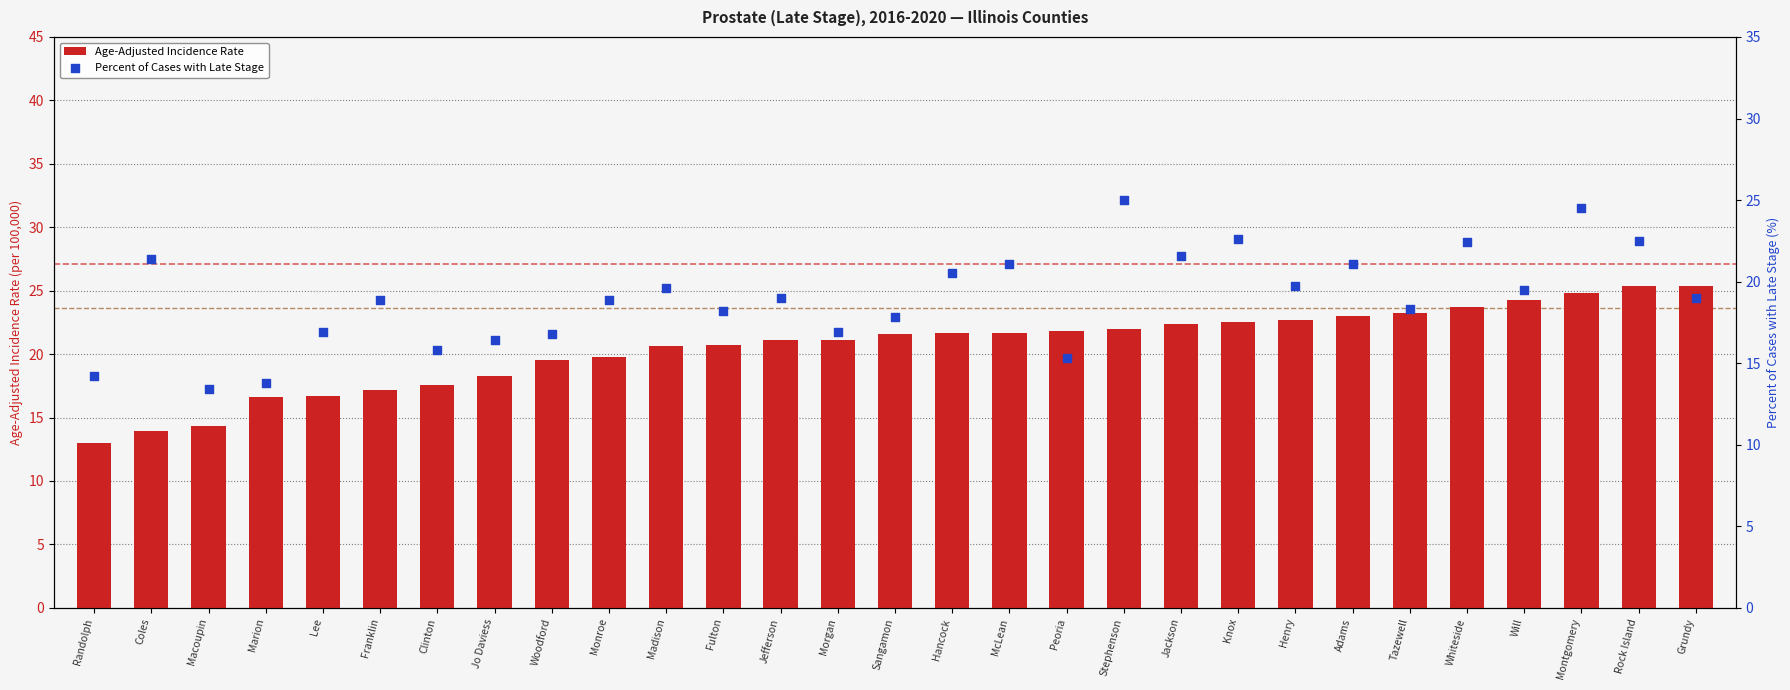

Is the value of Age-Adjusted Incidence Rate at Macoupin greater than the value of Percent Late Stage at Randolph?

Yes